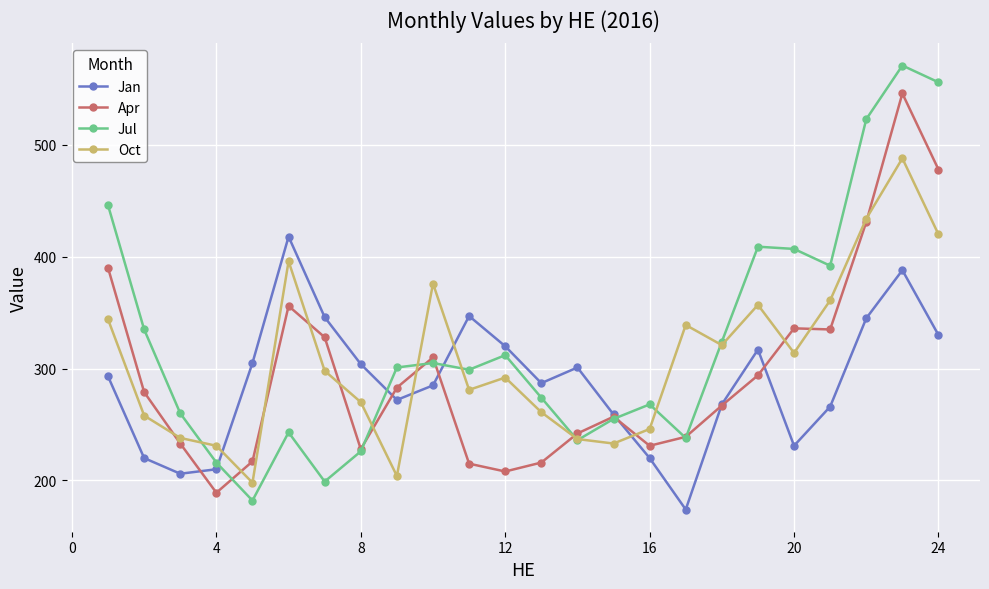

True or false: Jan and Apr intersect in this chart.

True